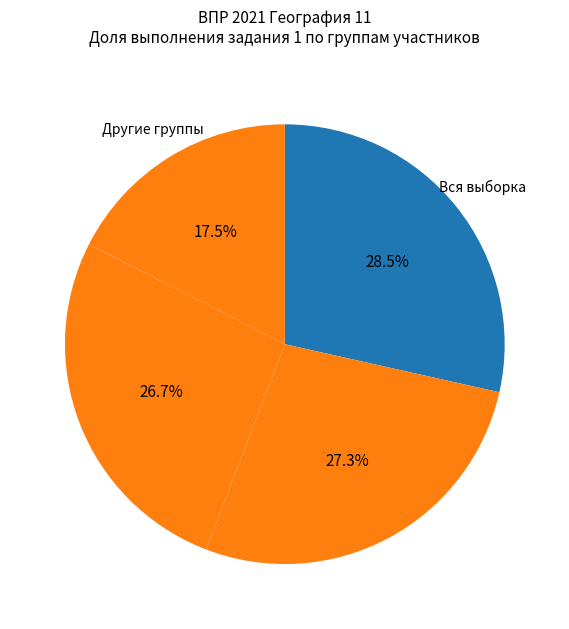

Does any single category account for the majority?

No